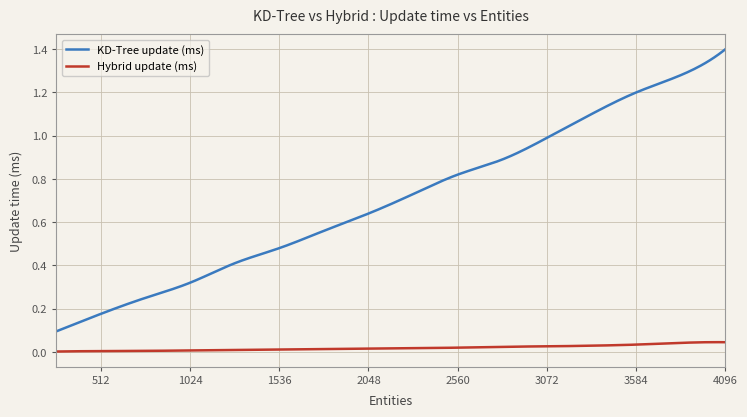

Which series has the largest range (max minus min)?

KD-Tree update (ms)